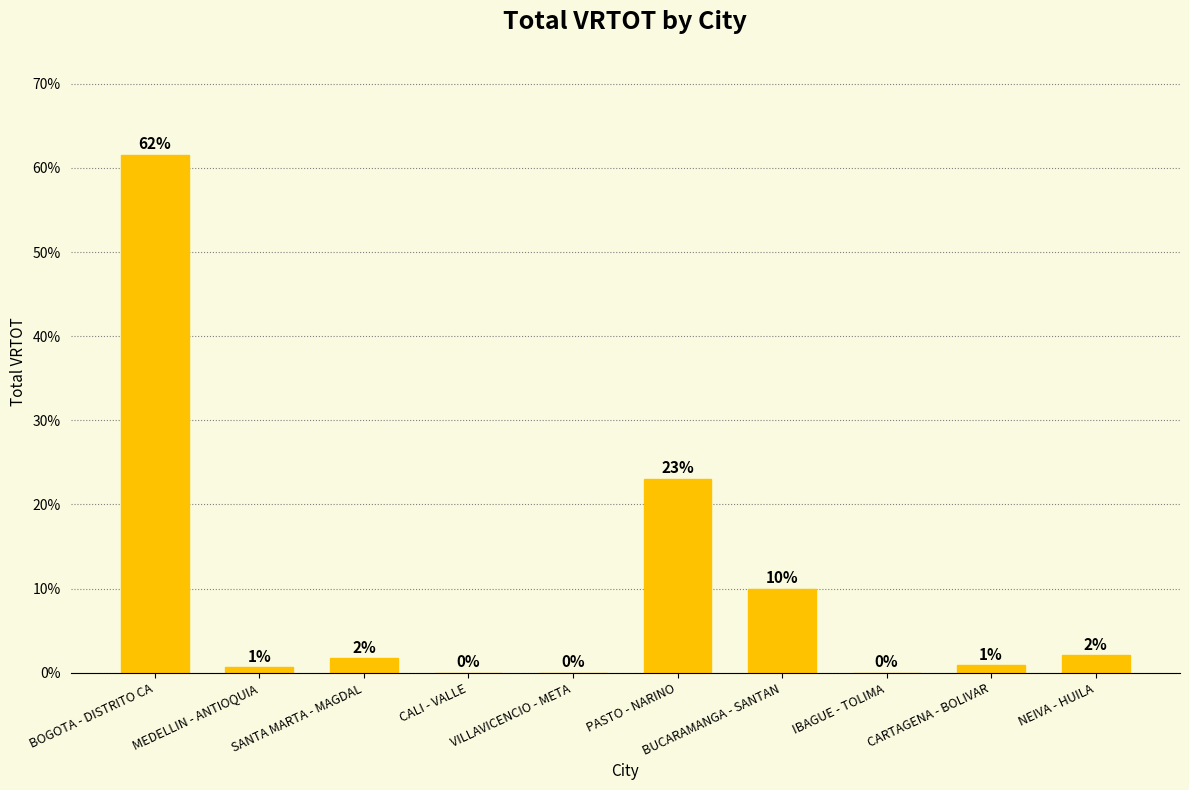

What is the average value?

10.0